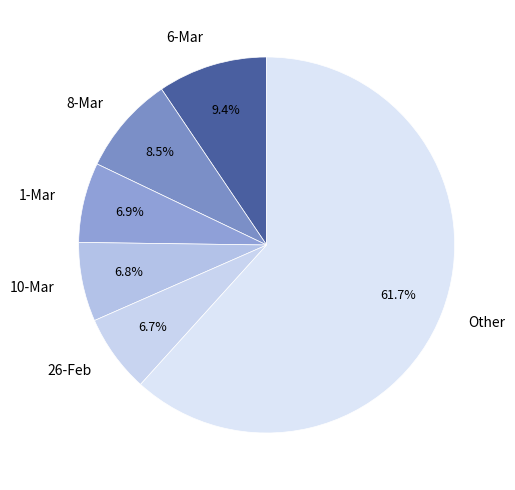

Is the sum of Other and 26-Feb greater than half?

Yes